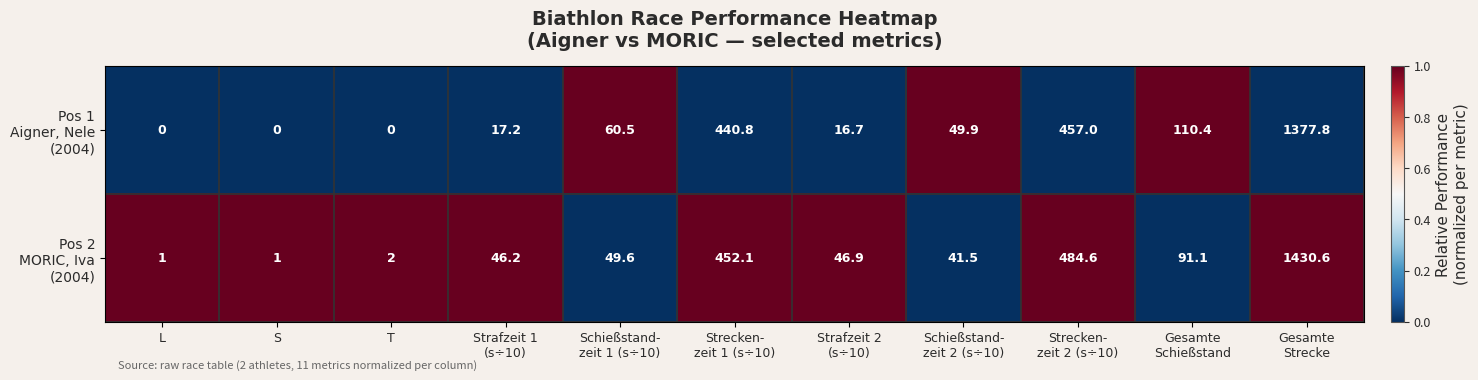

What is the maximum value shown in the chart?

1430.6